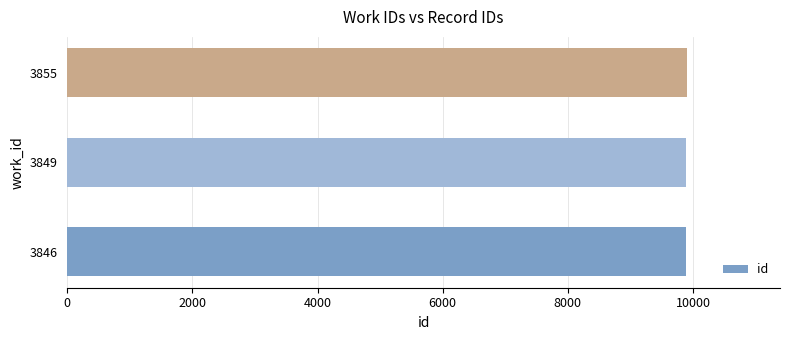

What is the difference between the second highest and minimum values?

1